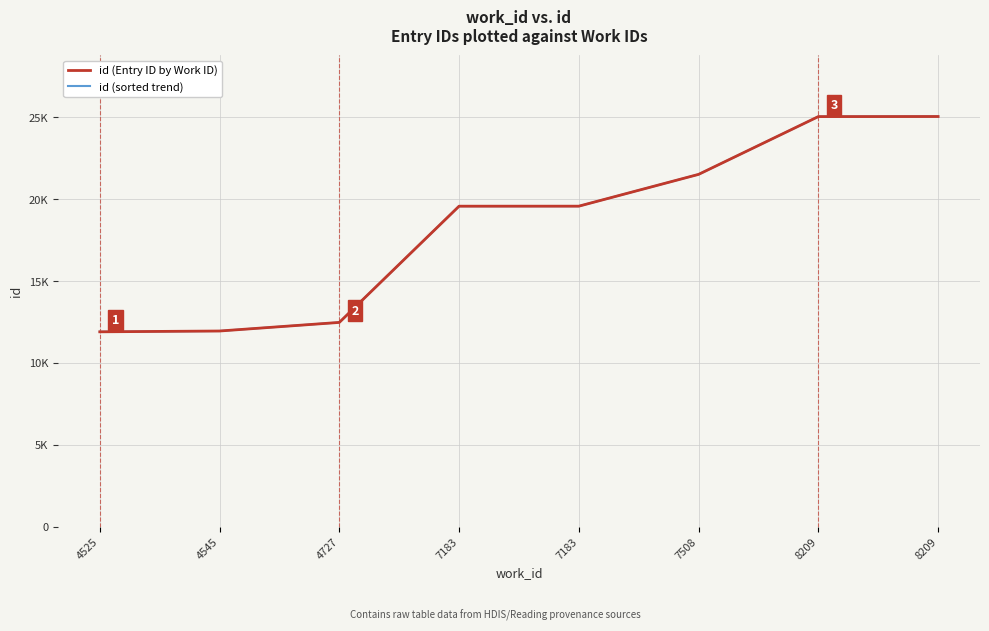

At 4525, list the series in order from smallest to largest.

id (Entry ID by Work ID), id (sorted trend)